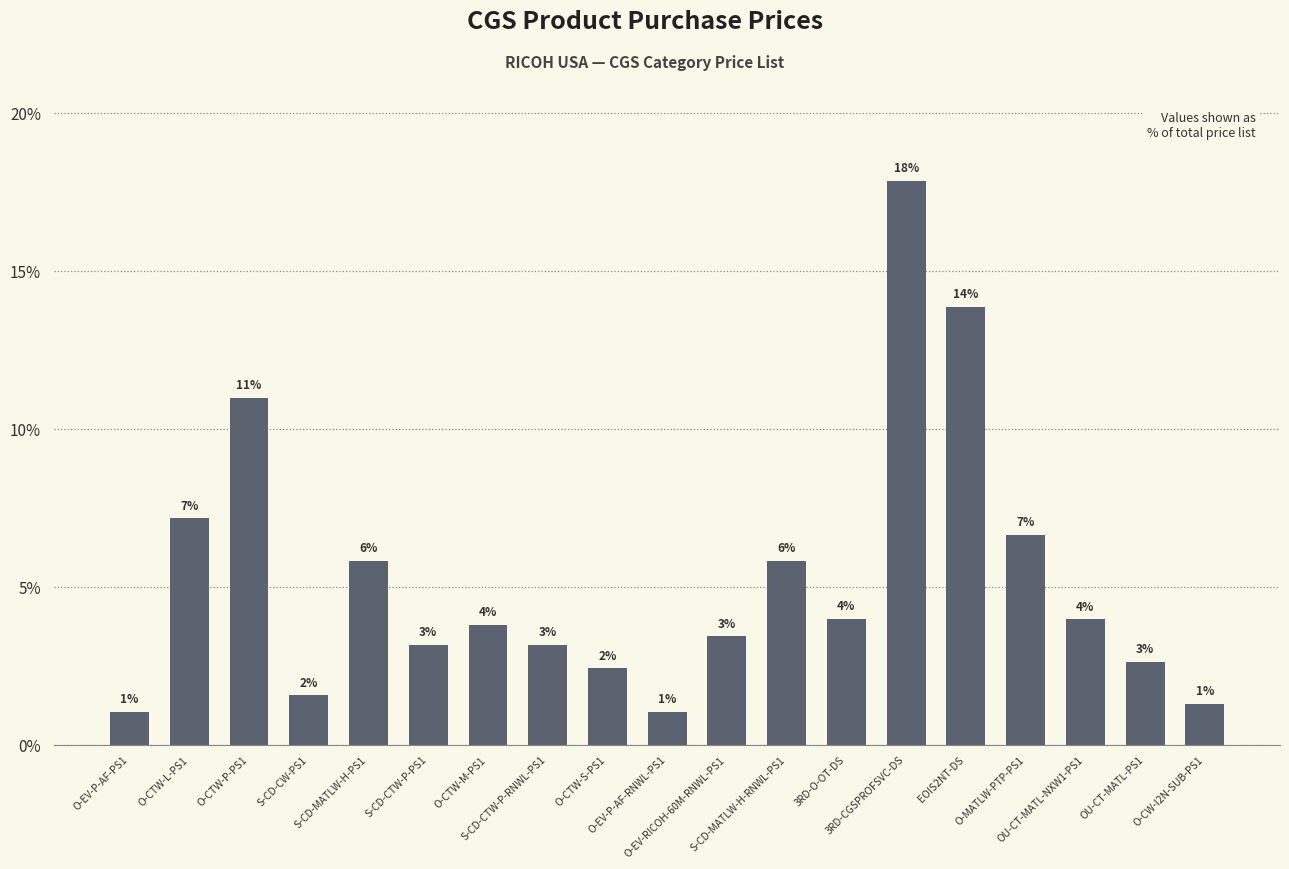

Which category has the highest value across all series?

3RD-CGSPROFSVC-DS